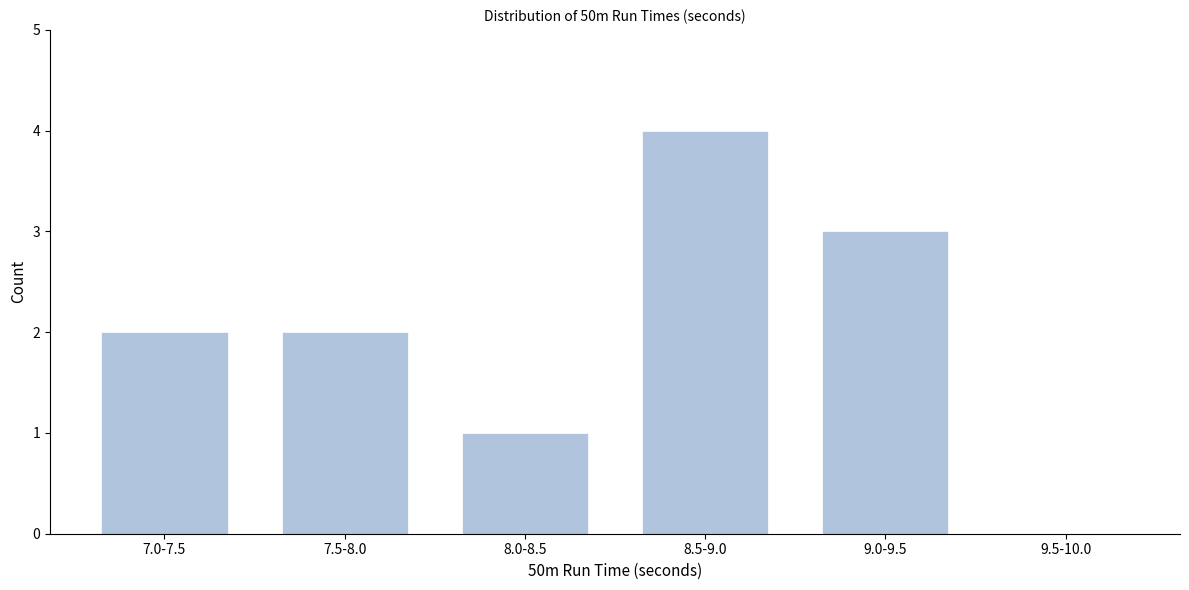

Reading left to right, list all the values displayed in this chart.

7.0-7.5=2	7.5-8.0=2	8.0-8.5=1	8.5-9.0=4	9.0-9.5=3	9.5-10.0=0